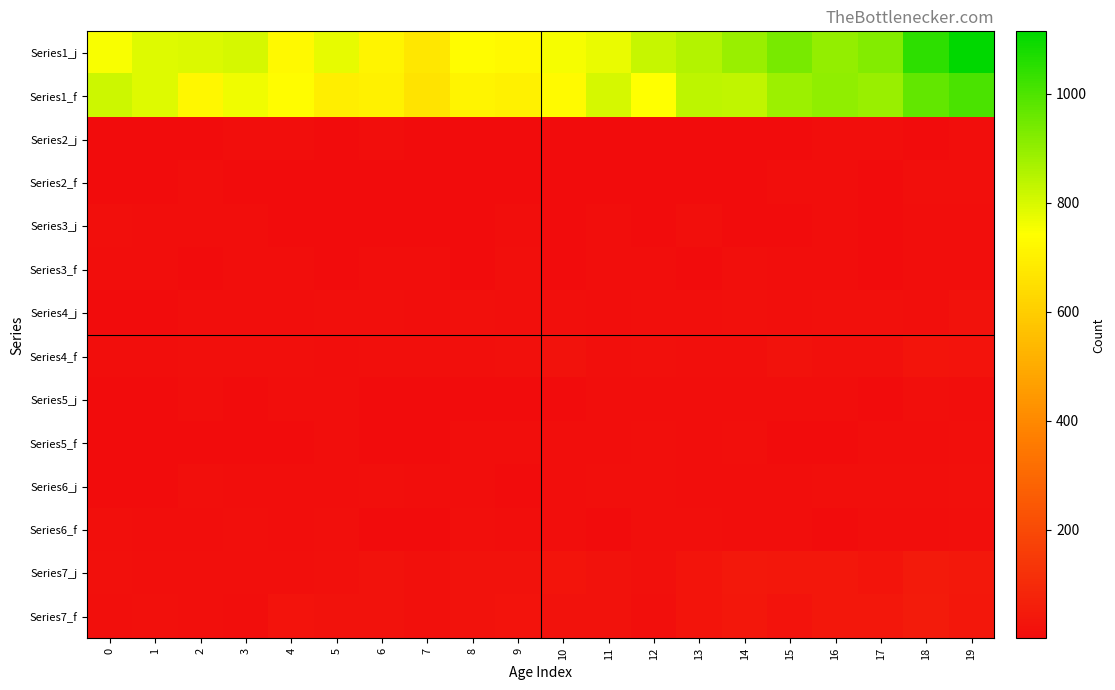

What is the total value across all series at 11?

1687